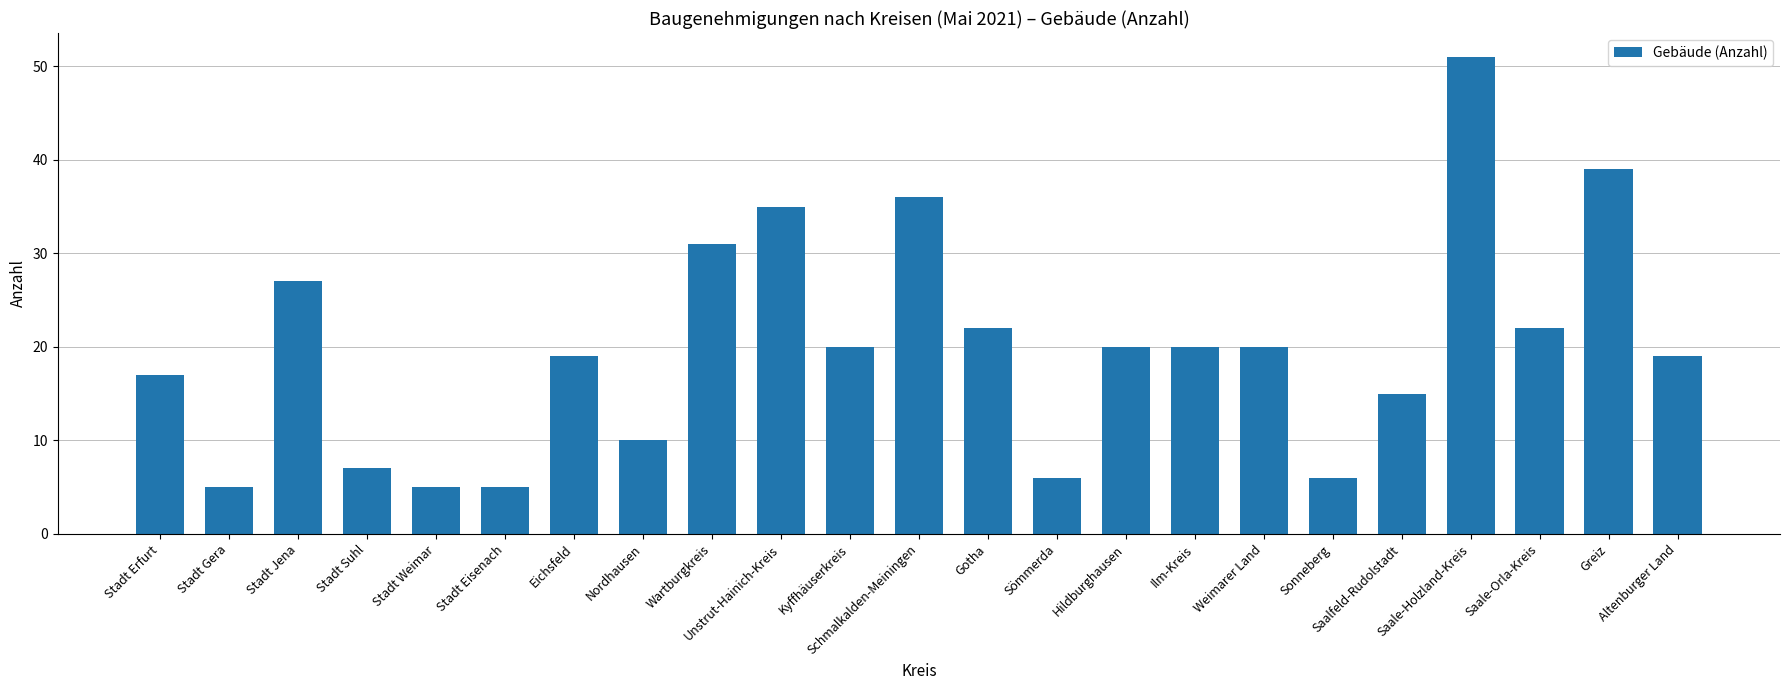

True or false: the data shows 36 at Schmalkalden-Meiningen.

True